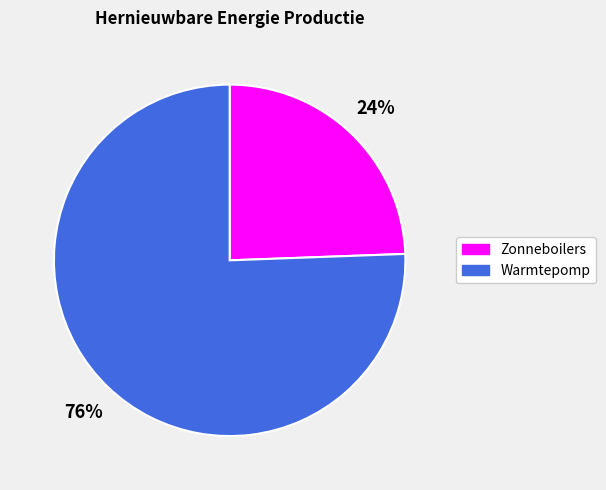

Does any single category account for the majority?

Yes